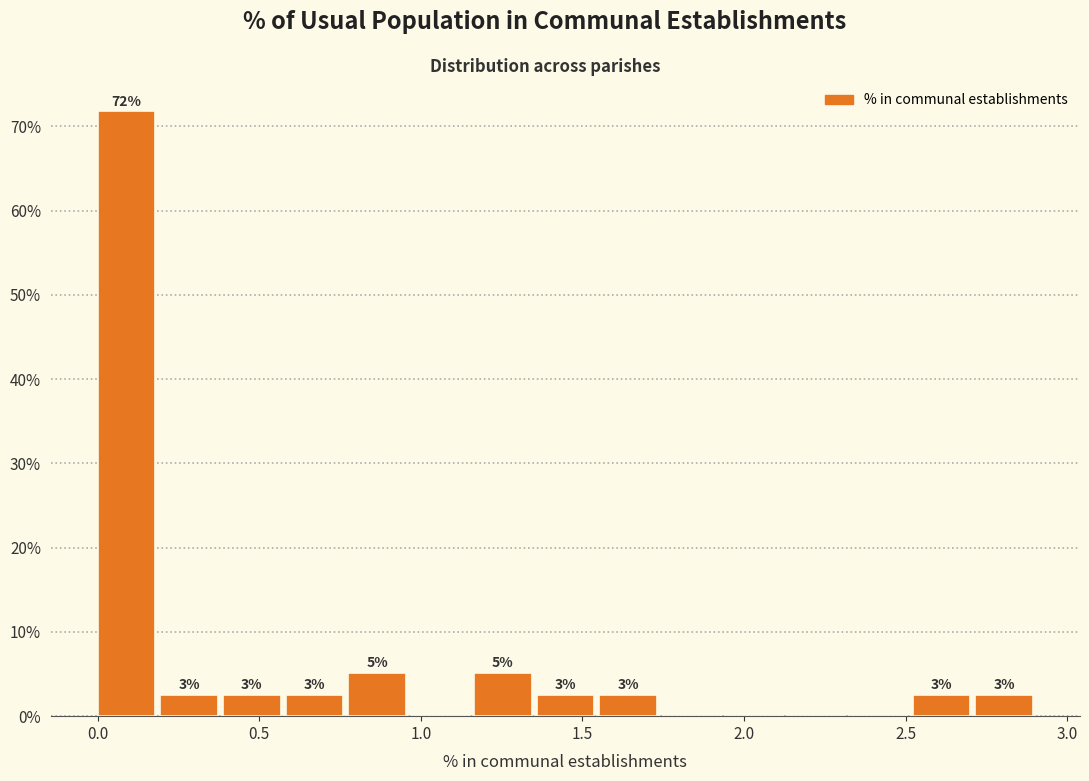

Around what value on the x-axis is the tallest bar? Give the approximate position of its centre, as read against the axis.

0.10